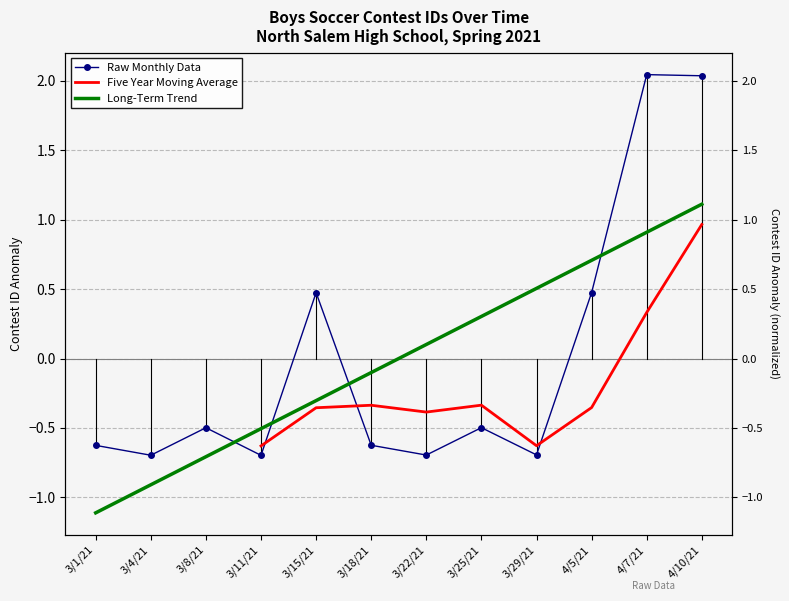

What position from the right is 4/10/21?

1